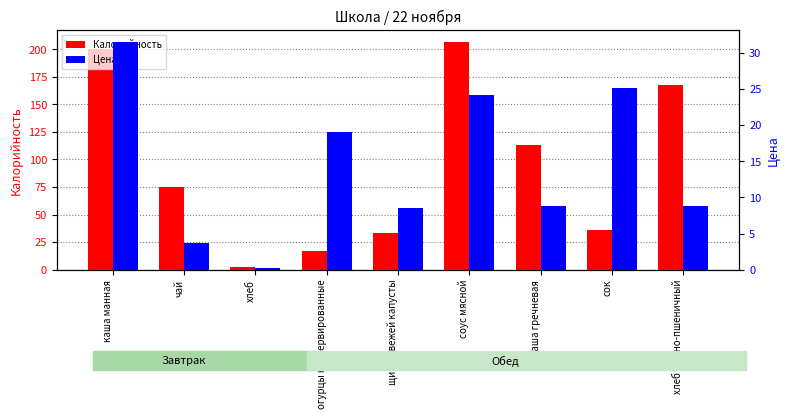

At which label does Калорийность reach its peak?

соус мясной